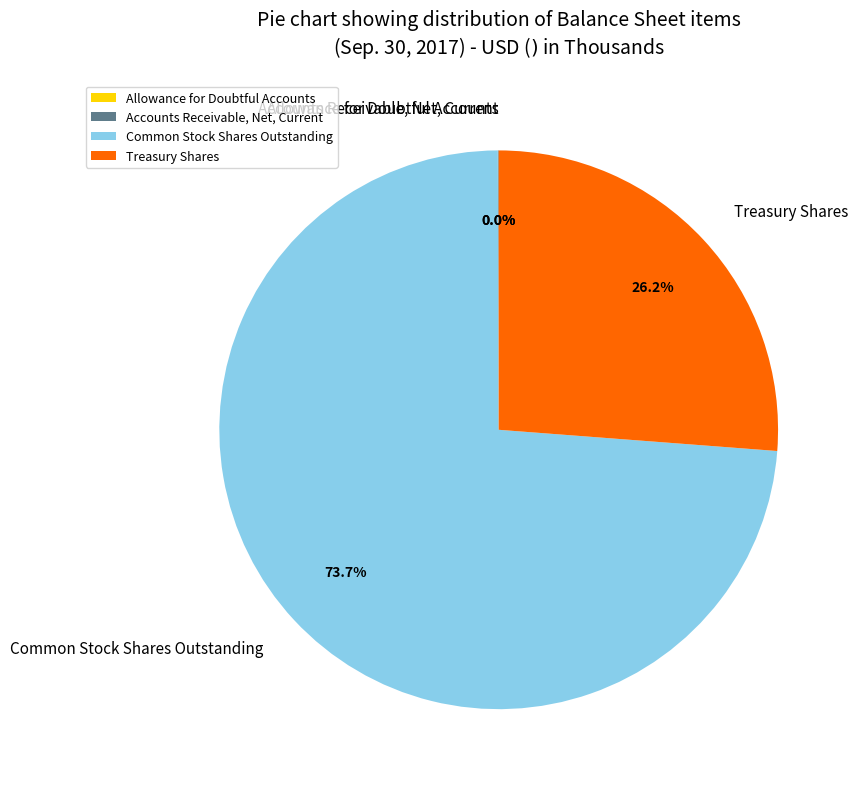

Is it true that Treasury Shares is 41% of the pie?

False